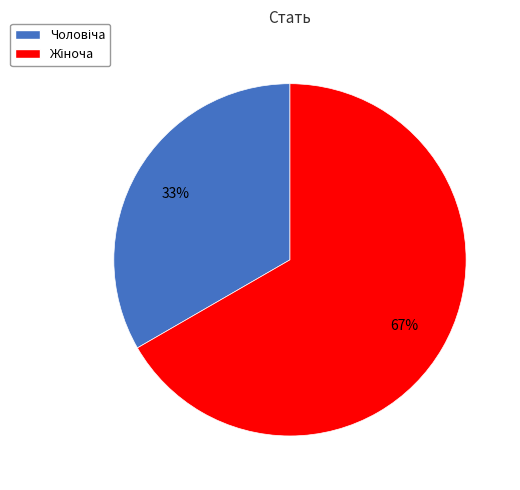

Is there a majority slice in this chart?

Yes